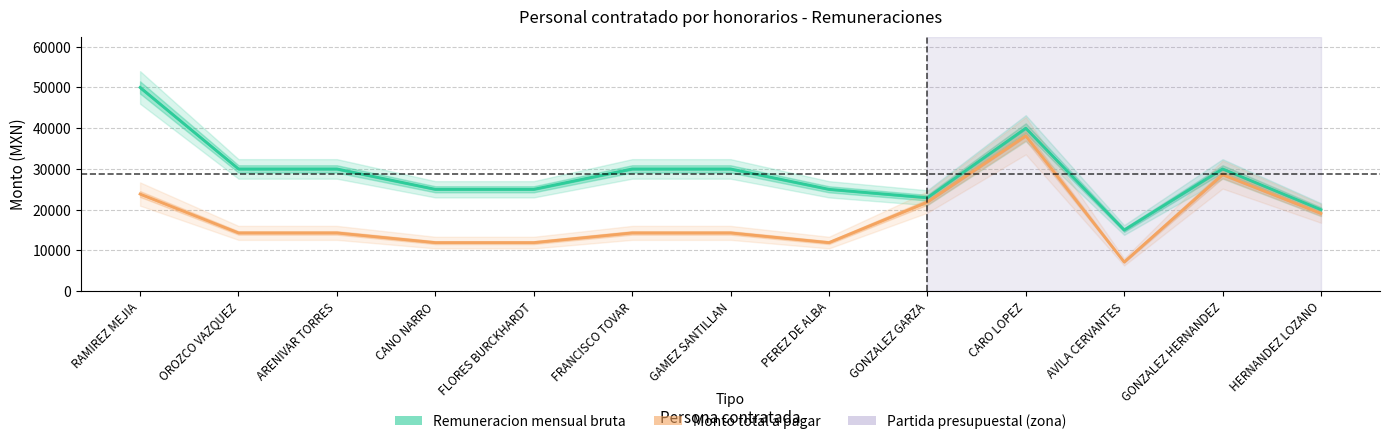

Reading right to left, list all the values displayed in this chart.

Remuneracion mensual bruta: HERNANDEZ LOZANO=20000.0	GONZALEZ HERNANDEZ=30000.0	AVILA CERVANTES=15000.0	CARO LOPEZ=40000.0	GONZALEZ GARZA=22931.5	PEREZ DE ALBA=25000.0	GAMEZ SANTILLAN=30000.0	FRANCISCO TOVAR=30000.0	FLORES BURCKHARDT=25000.0	CANO NARRO=25000.0	ARENIVAR TORRES=30000.0	OROZCO VAZQUEZ=30000.0	RAMIREZ MEJIA=50000.0
Monto total a pagar: HERNANDEZ LOZANO=19066.7	GONZALEZ HERNANDEZ=28599.0	AVILA CERVANTES=7150.0	CARO LOPEZ=38133.3	GONZALEZ GARZA=21861.4	PEREZ DE ALBA=11916.7	GAMEZ SANTILLAN=14300.0	FRANCISCO TOVAR=14300.0	FLORES BURCKHARDT=11916.7	CANO NARRO=11916.7	ARENIVAR TORRES=14300.0	OROZCO VAZQUEZ=14300.0	RAMIREZ MEJIA=23833.3